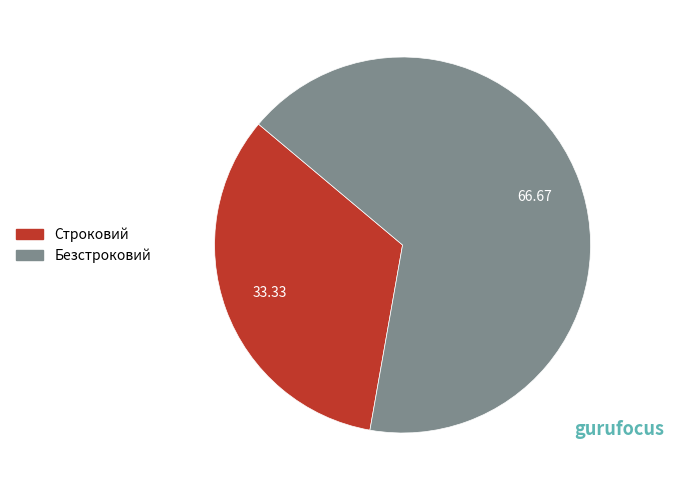

How many slices are in this pie chart?

2